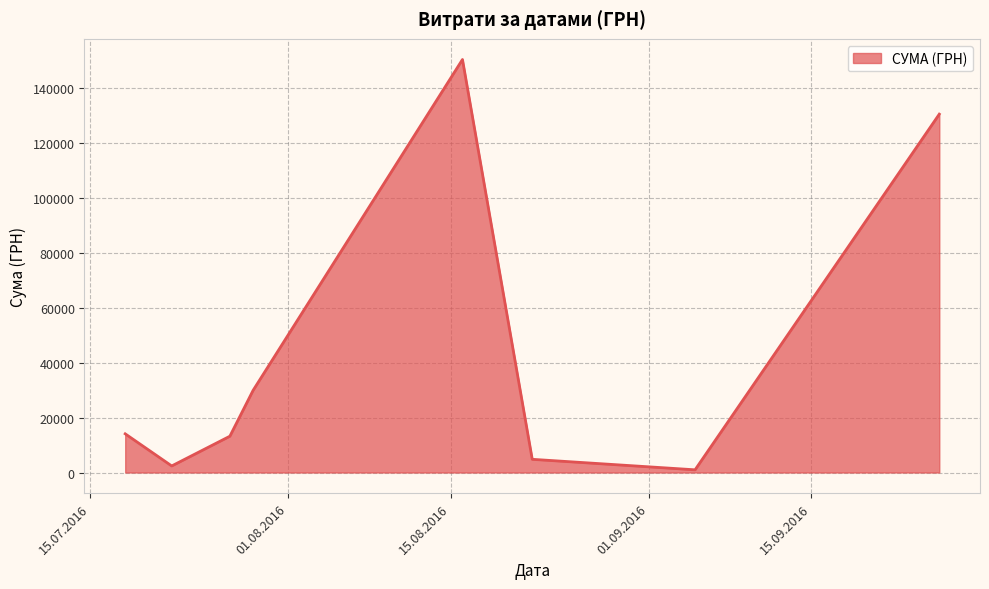

What is the greatest value displayed?

150229.0